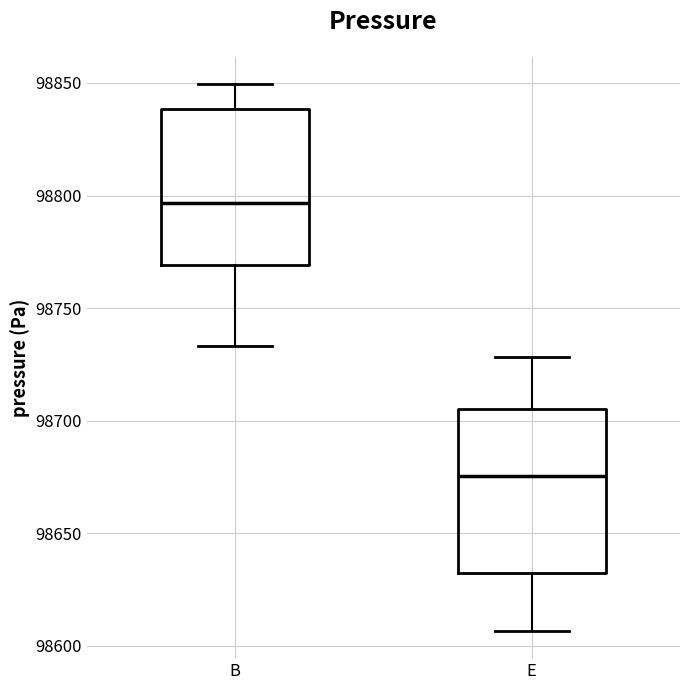

Where does the lower whisker of the box for B end on the y-axis? The values are not printed on the chart, so give them approximately, as read against the axis.

98735